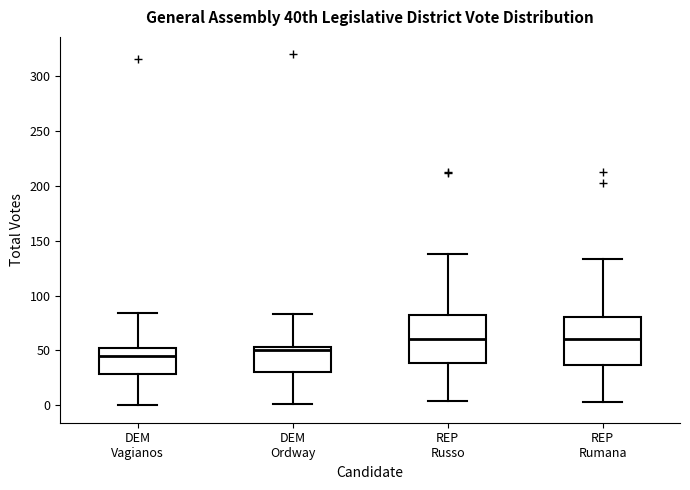

Reading left to right, read every box against the y-axis: the position of its median line, the range the box covers, and the ends of its whiskers. The values are not printed on the chart, so give them approximately, as read against the axis.

DEM Vagianos: median 45, box 30 to 50, whiskers 0 to 85
DEM Ordway: median 50, box 30 to 55, whiskers 0 to 85
REP Russo: median 60, box 40 to 80, whiskers 5 to 140
REP Rumana: median 60, box 35 to 80, whiskers 5 to 135